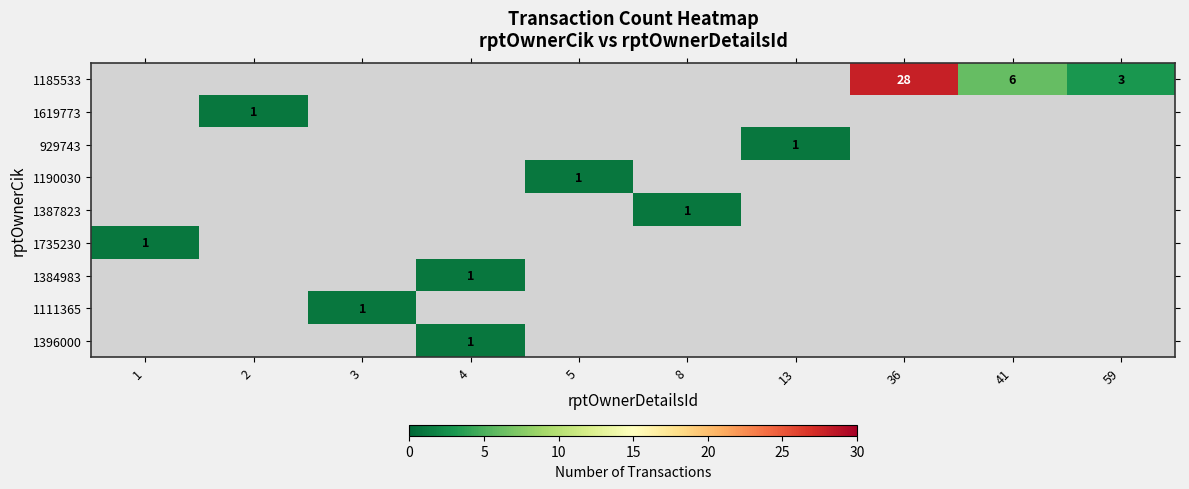

The value of 1384983 at 4 is 2. True or false?

False